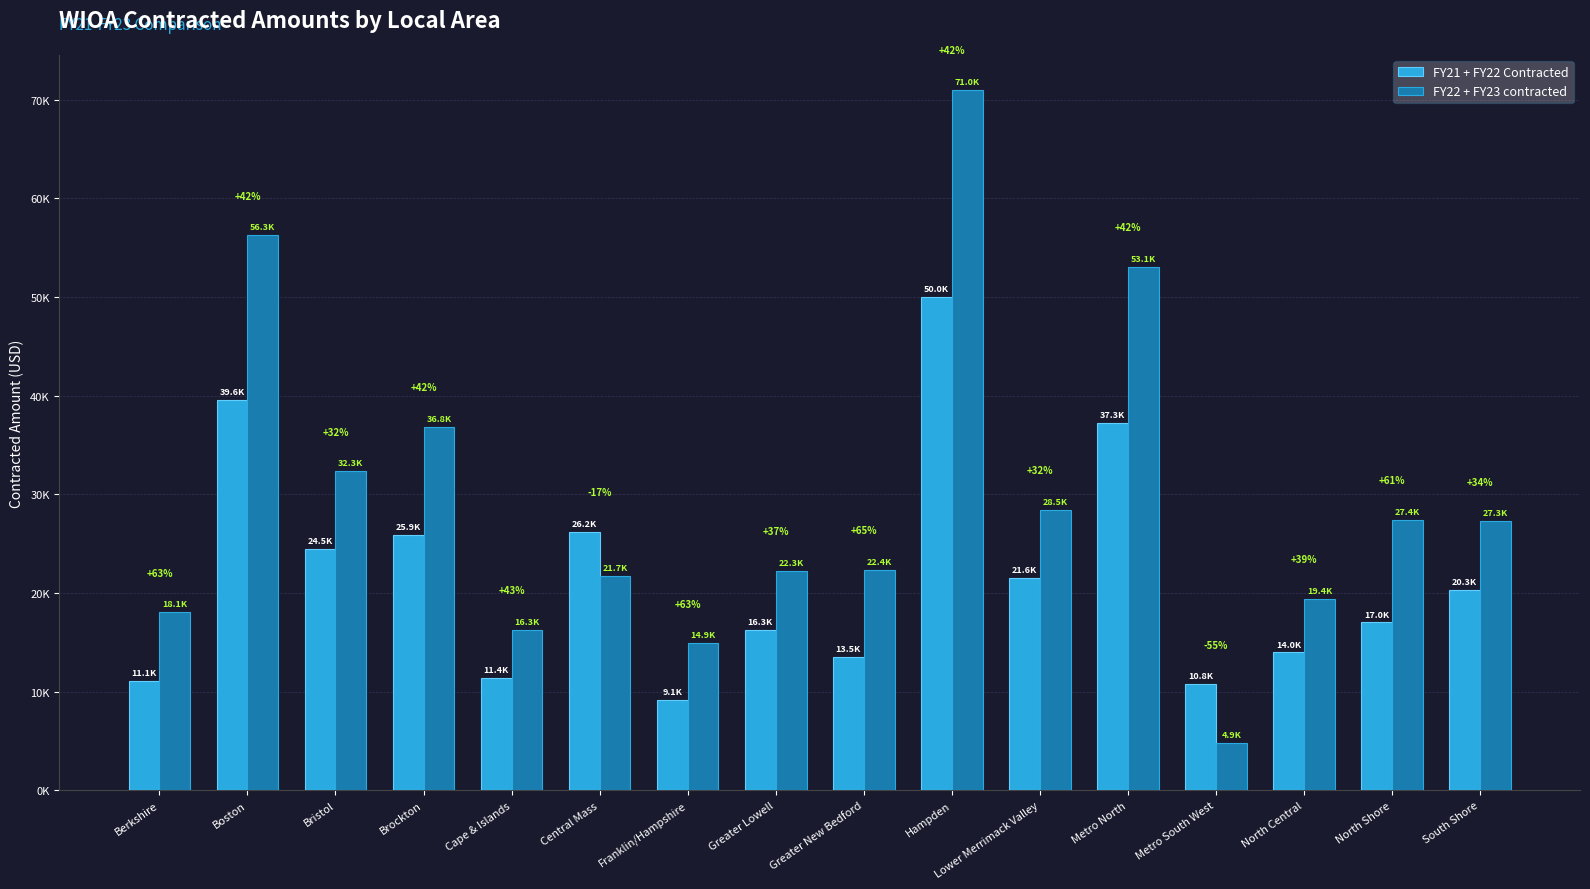

At how many categories does at least one series exceed 66611?

1